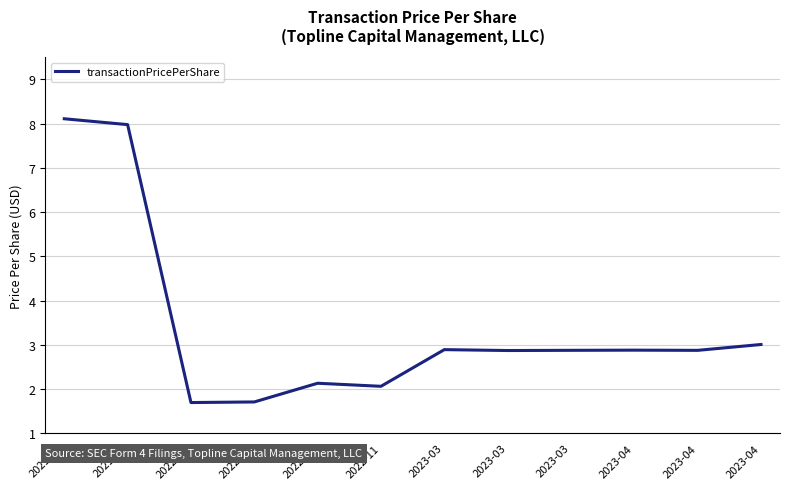

List the labels in order of value, largest first.

2021-11, 2021-11, 2023-04, 2023-03, 2023-04, 2023-03, 2023-04, 2023-03, 2022-10, 2022-11, 2022-10, 2022-08